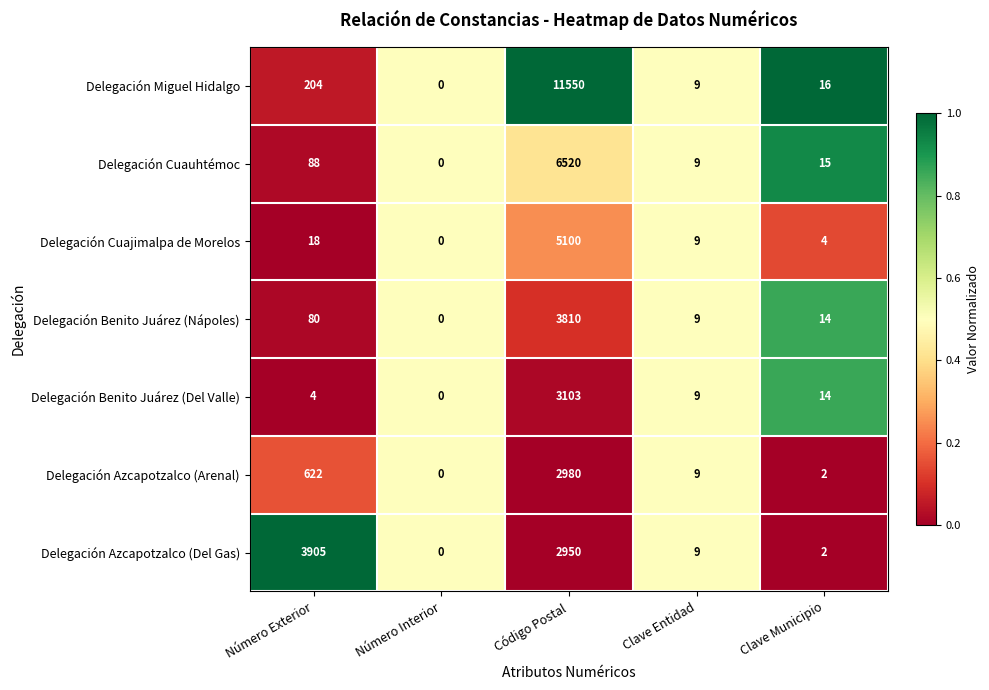

Read the Delegación Azcapotzalco (Arenal) value at Código Postal, to the nearest 100.

3000